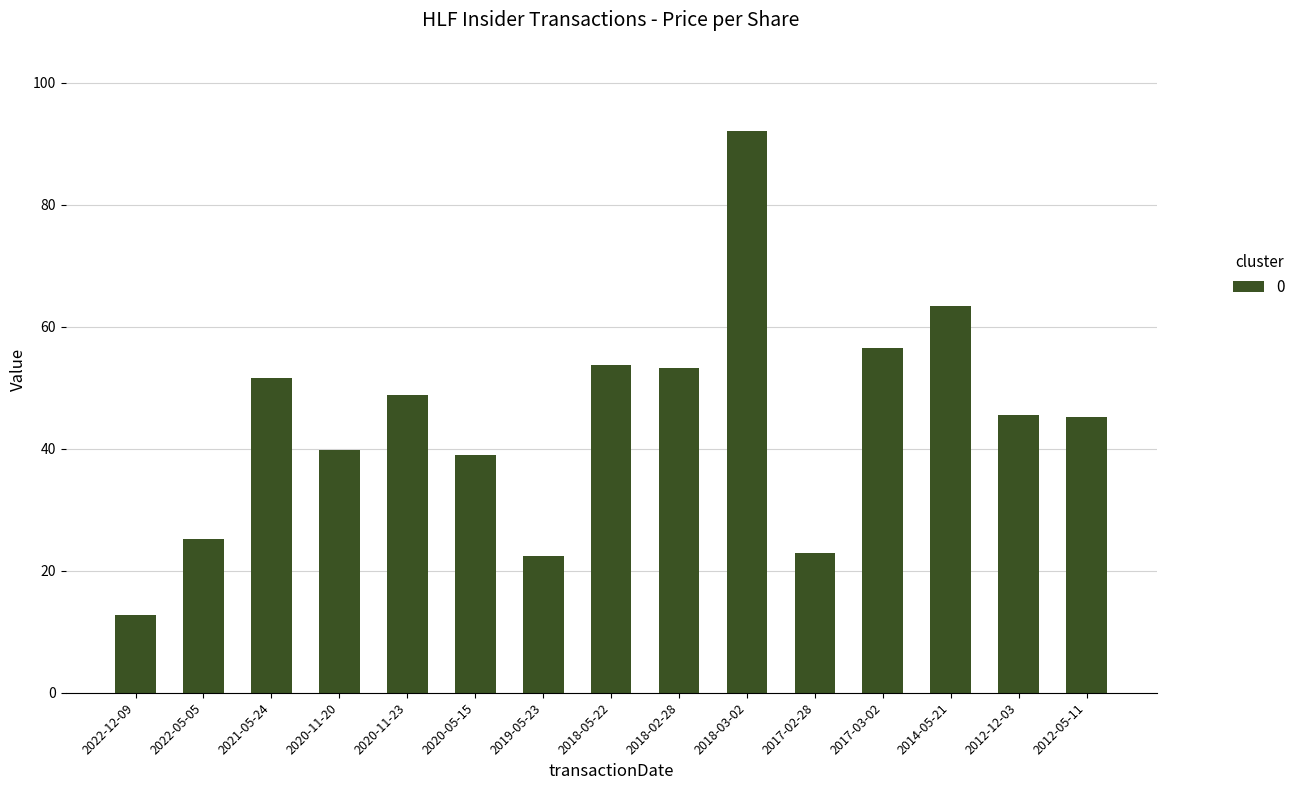

What is the difference between the values at 2017-02-28 and 2012-05-11?

22.3